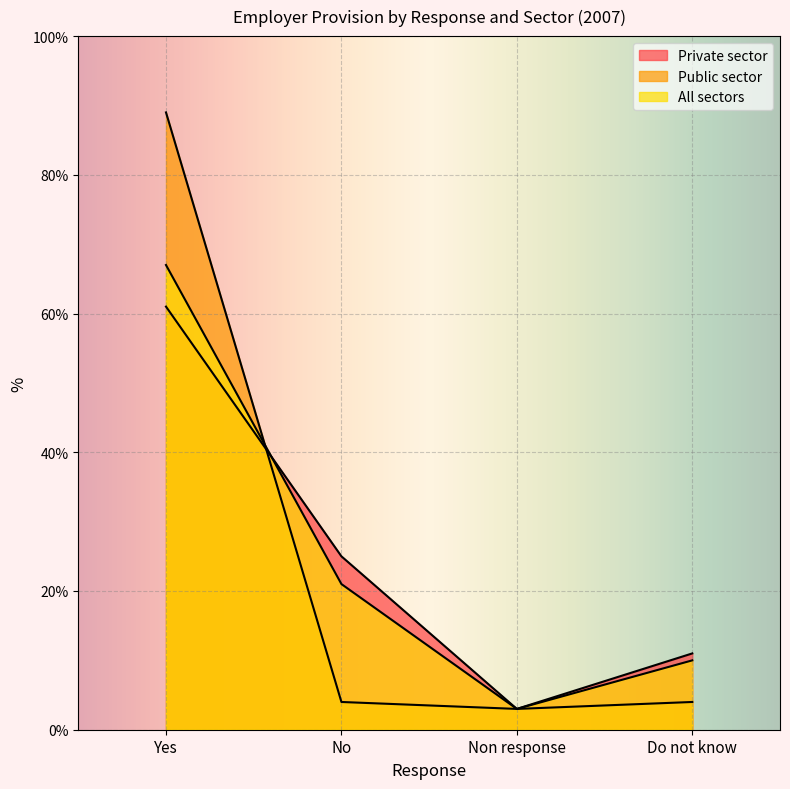

Count the All sectors values in the range 10 to 67.

3